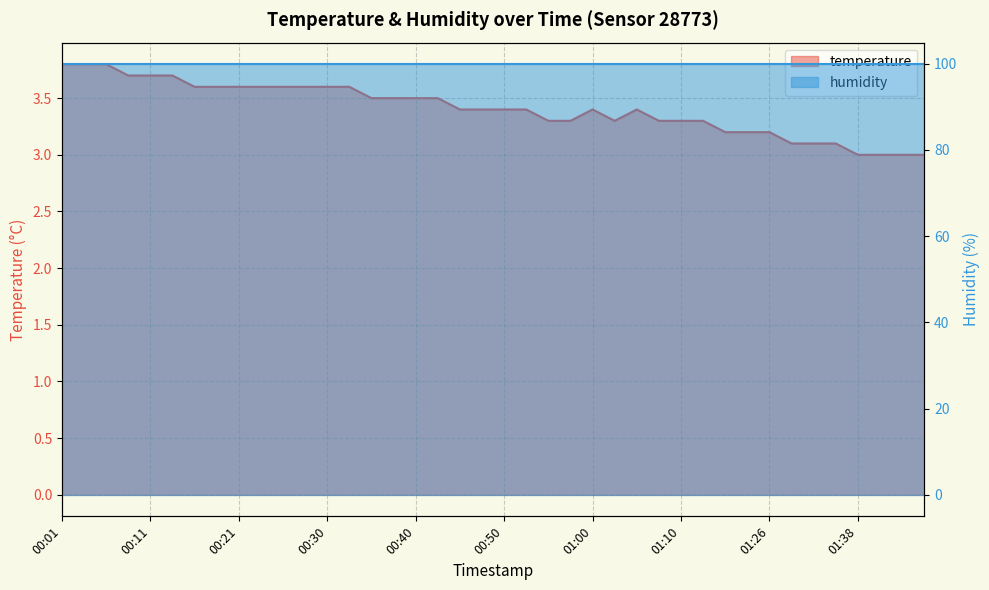

Reading right to left, extract all data points from this chart.

3.0	3.0	3.0	3.0	3.1	3.1	3.1	3.2	3.2	3.2	3.3	3.3	3.3	3.4	3.3	3.4	3.3	3.3	3.4	3.4	3.4	3.4	3.5	3.5	3.5	3.5	3.6	3.6	3.6	3.6	3.6	3.6	3.6	3.6	3.7	3.7	3.7	3.8	3.8	3.8